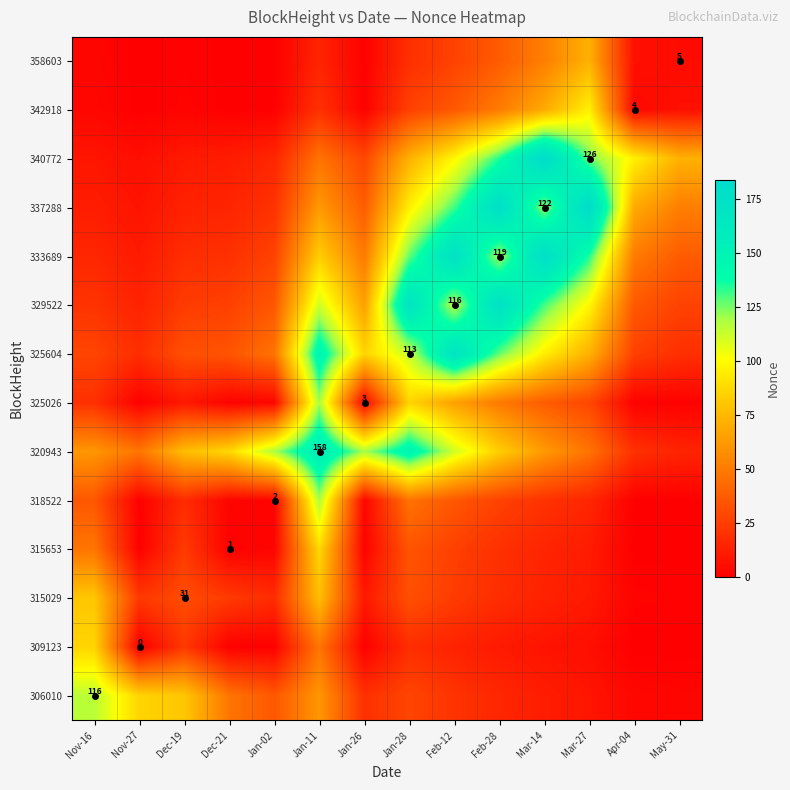

What is the spread (max minus min) of values at Feb-12?

159.9